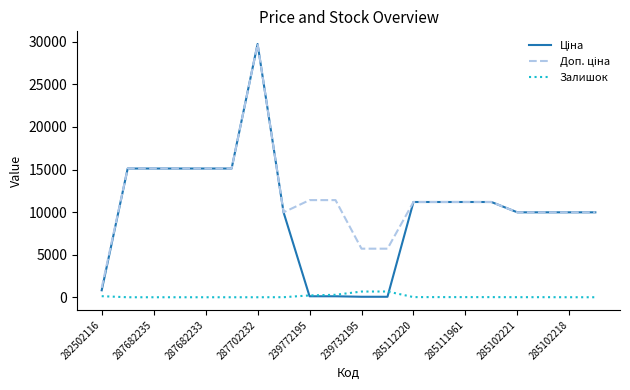

Does the chart display data point markers on the line(s)?

No